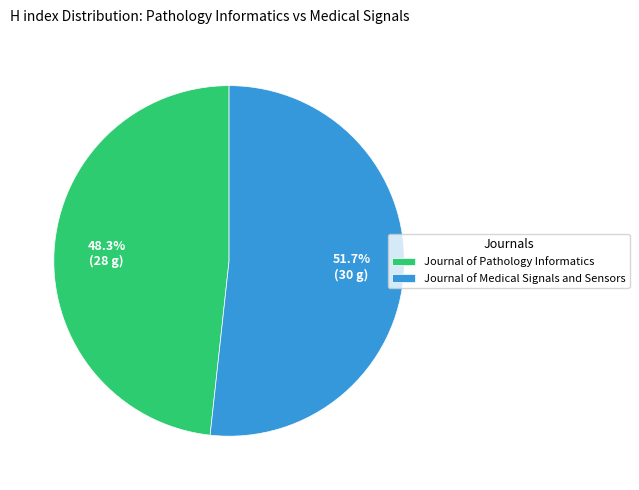

Is Journal of Medical Signals and Sensors the majority of the pie?

Yes